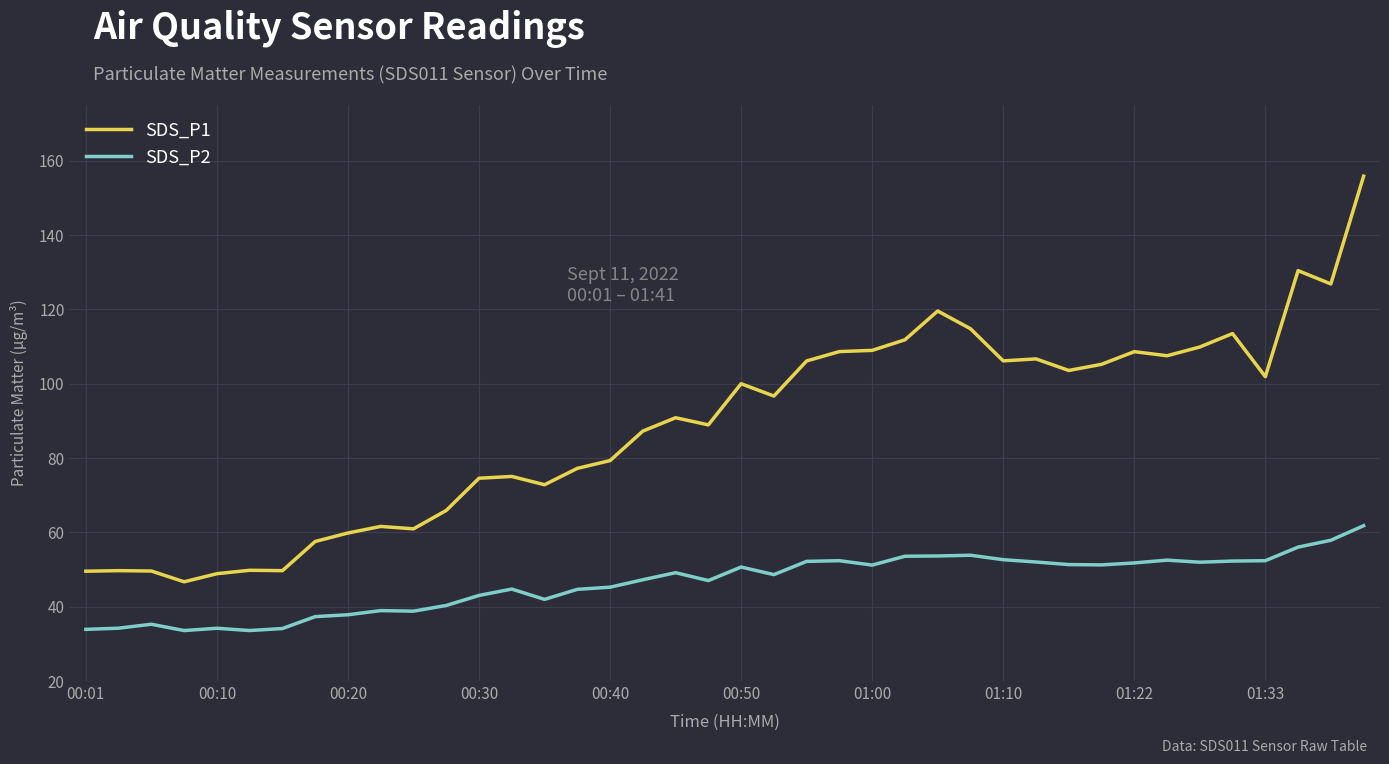

How many categories are shown in the chart?

40